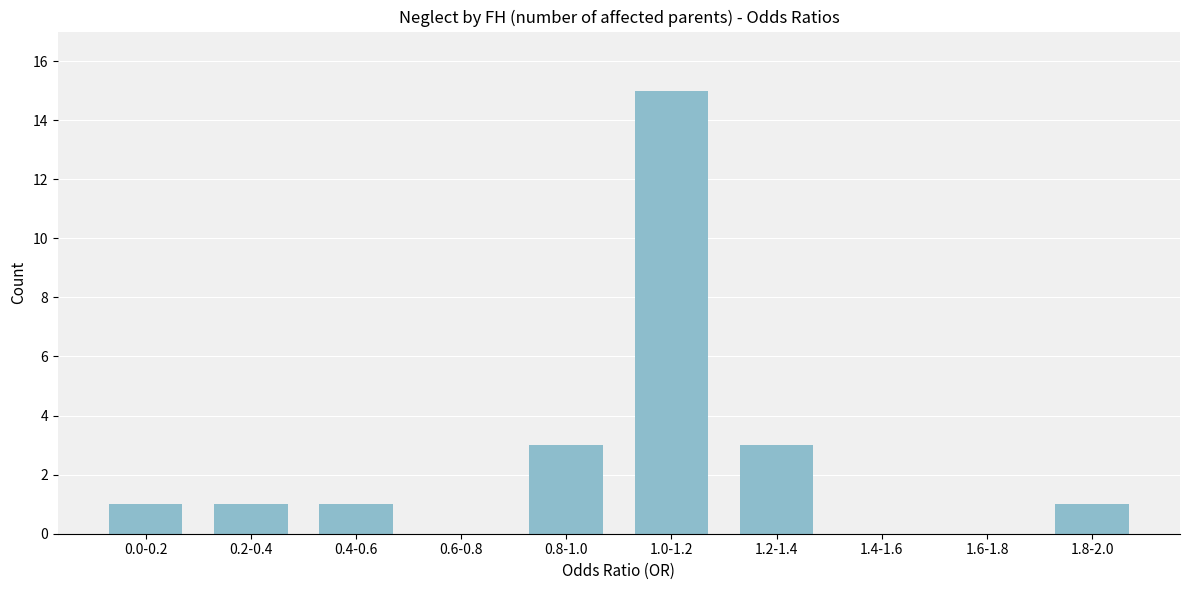

Reading right to left, list all the values displayed in this chart.

1.8-2.0=1	1.6-1.8=0	1.4-1.6=0	1.2-1.4=3	1.0-1.2=15	0.8-1.0=3	0.6-0.8=0	0.4-0.6=1	0.2-0.4=1	0.0-0.2=1